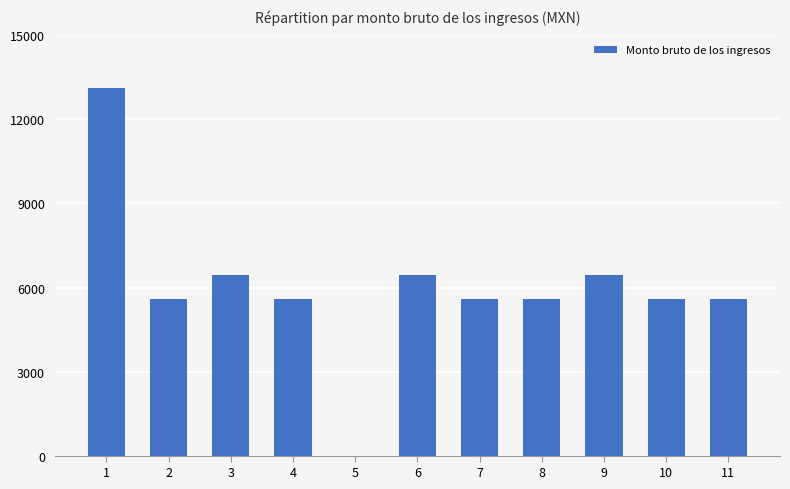

Count the number of data series in this chart.

1